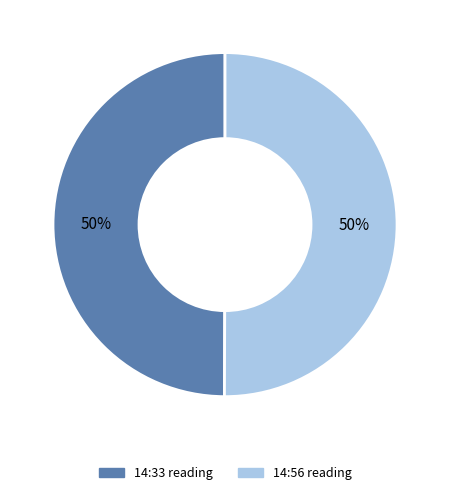

To the nearest percent, what is the average slice percentage?

50%